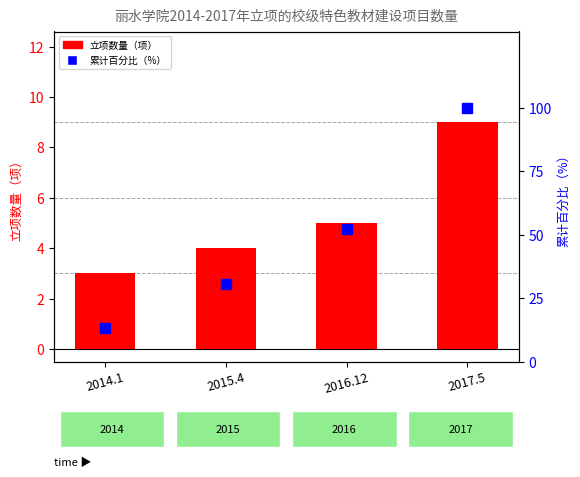

Reading left to right, transcribe all the data shown in this chart.

立项数量: 3.0	4.0	5.0	9.0
累计百分比: 13.0	30.4	52.2	100.0